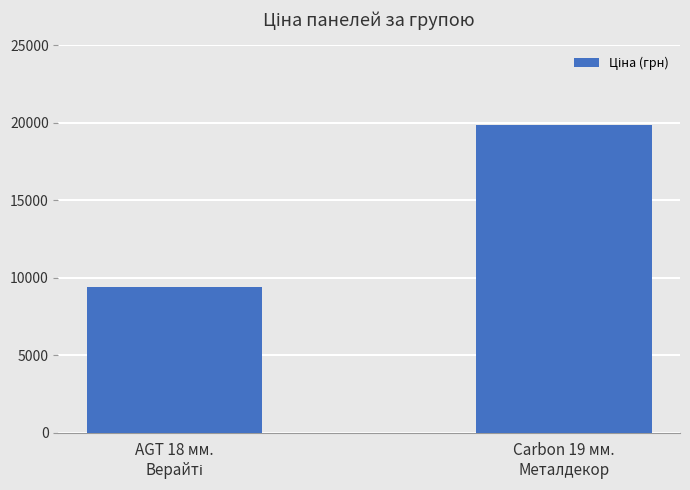

The value at Carbon 19 мм.
Металдекор is 30245.1. True or false?

False